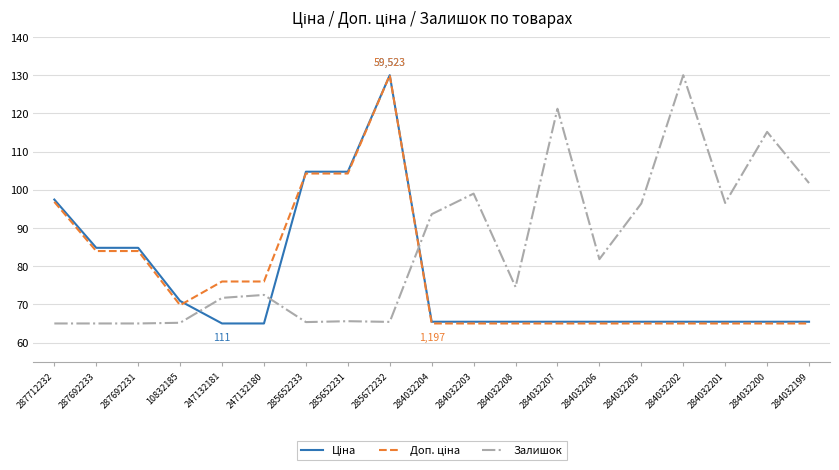

Which series has the largest total across all categories?

Залишок